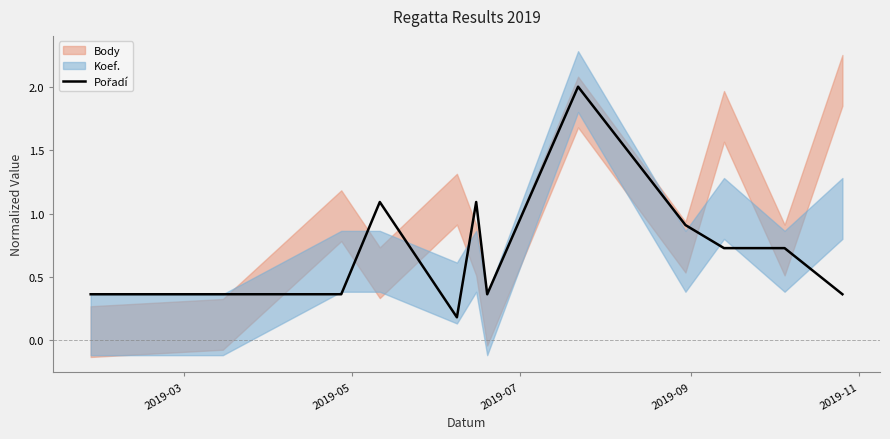

How many points are higher than both their immediate neighbors (excluding endpoints)?

3